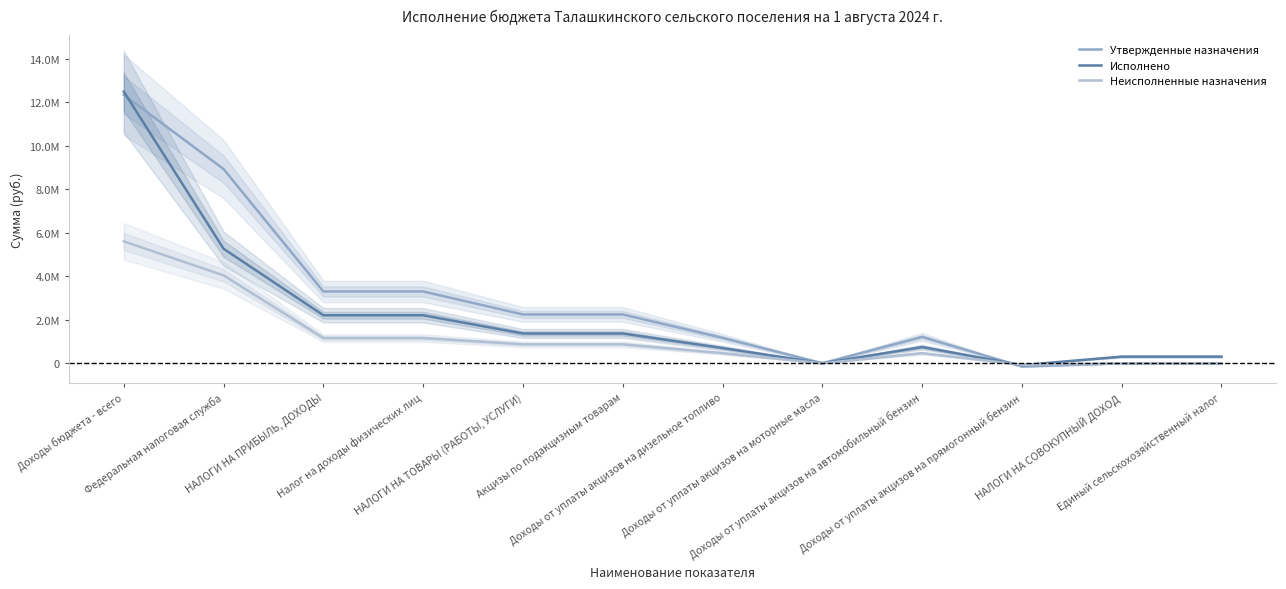

What is the sum of the Утвержденные назначения values at НАЛОГИ НА ПРИБЫЛЬ, ДОХОДЫ and НАЛОГИ НА СОВОКУПНЫЙ ДОХОД?

3300000.0